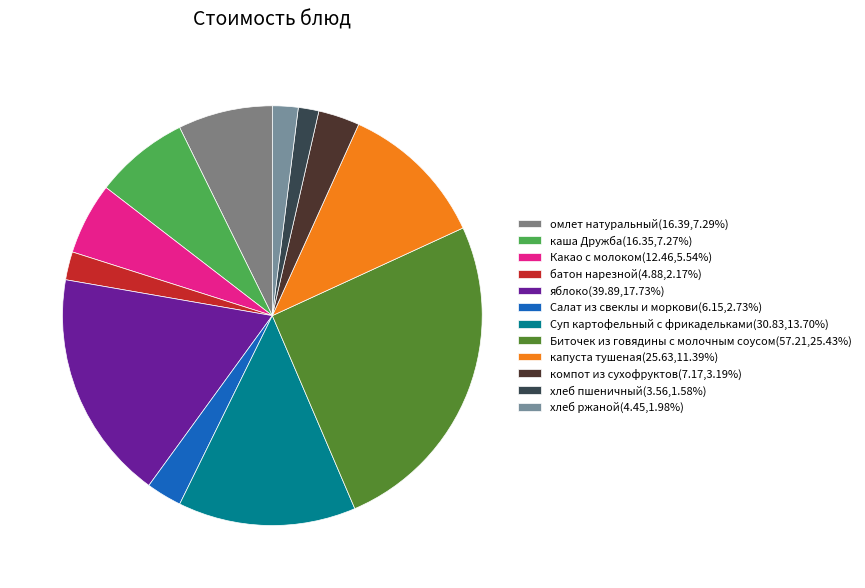

Between капуста тушеная and хлеб пшеничный, which is larger?

капуста тушеная